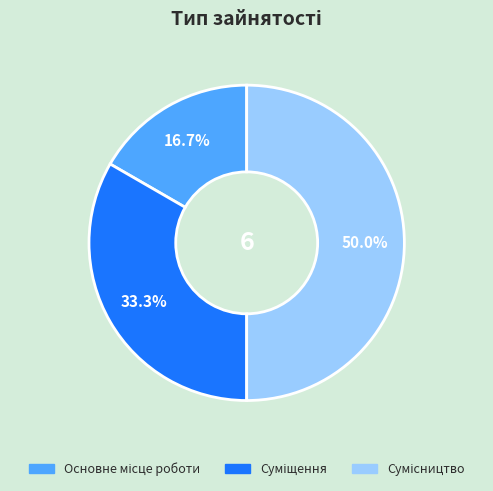

Does any single category account for the majority?

No